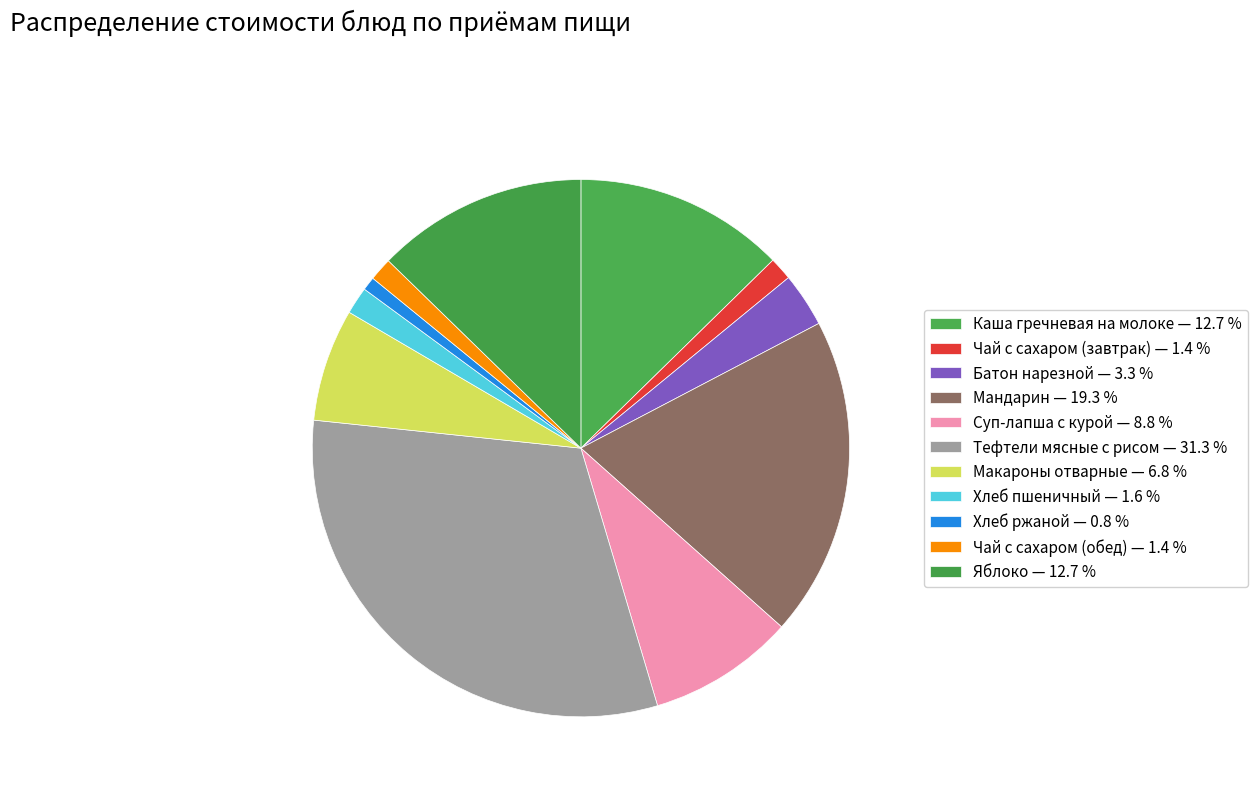

True or false: Тефтели мясные с рисом accounts for 31% of the total.

True